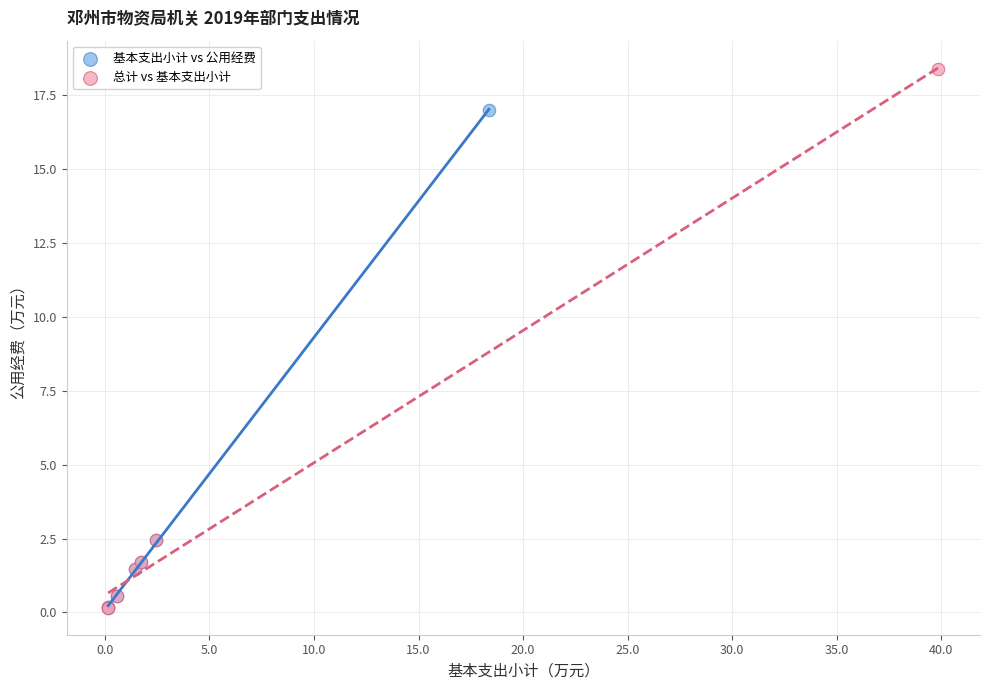

Which series has the widest spread of Y values?

总计 vs 基本支出小计